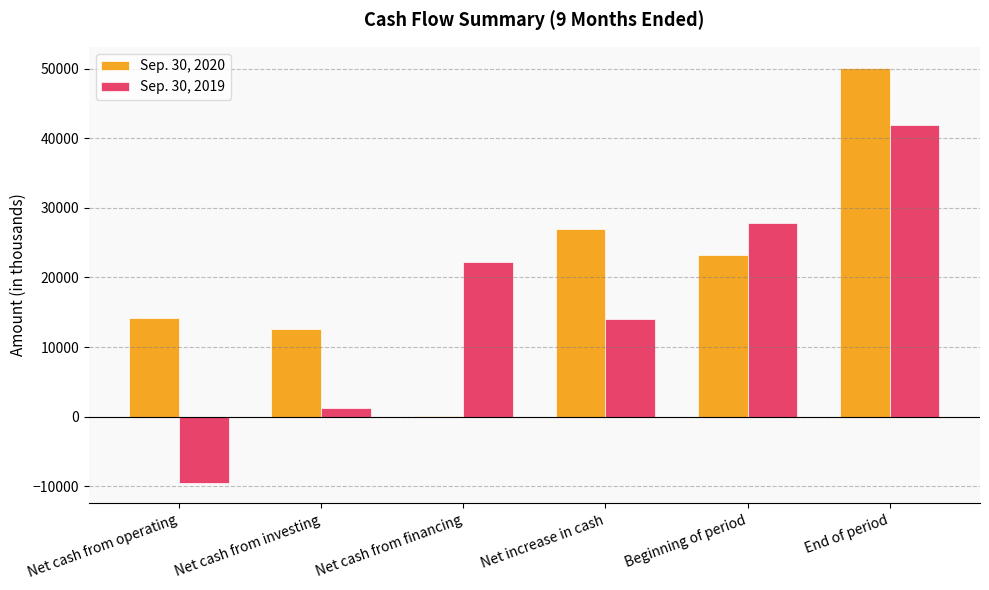

Reading left to right, extract all data points from this chart.

Sep. 30, 2020: Net cash from operating=14217	Net cash from investing=12607	Net cash from financing=146	Net increase in cash=26971	Beginning of period=23201	End of period=50172
Sep. 30, 2019: Net cash from operating=-9485	Net cash from investing=1226	Net cash from financing=22242	Net increase in cash=13982	Beginning of period=27892	End of period=41874